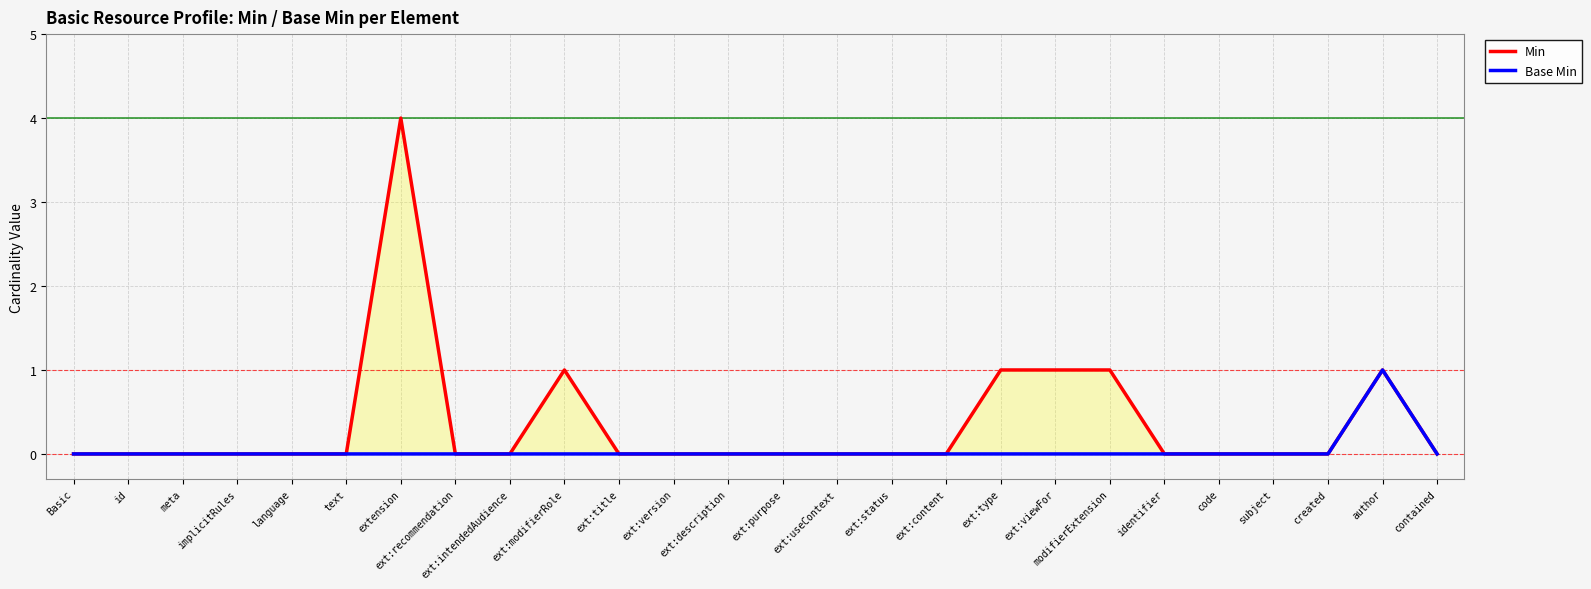

List the labels in order of Min value, largest first.

extension, ext:modifierRole, ext:type, ext:viewFor, modifierExtension, author, Basic, id, meta, implicitRules, language, text, ext:recommendation, ext:intendedAudience, ext:title, ext:version, ext:description, ext:purpose, ext:useContext, ext:status, ext:content, identifier, code, subject, created, contained